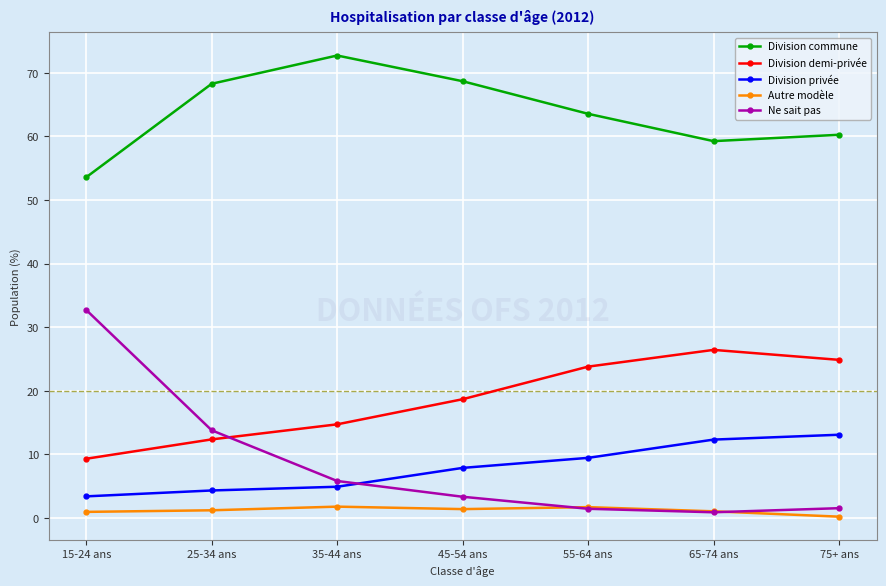

Which series has the widest spread of values?

Ne sait pas